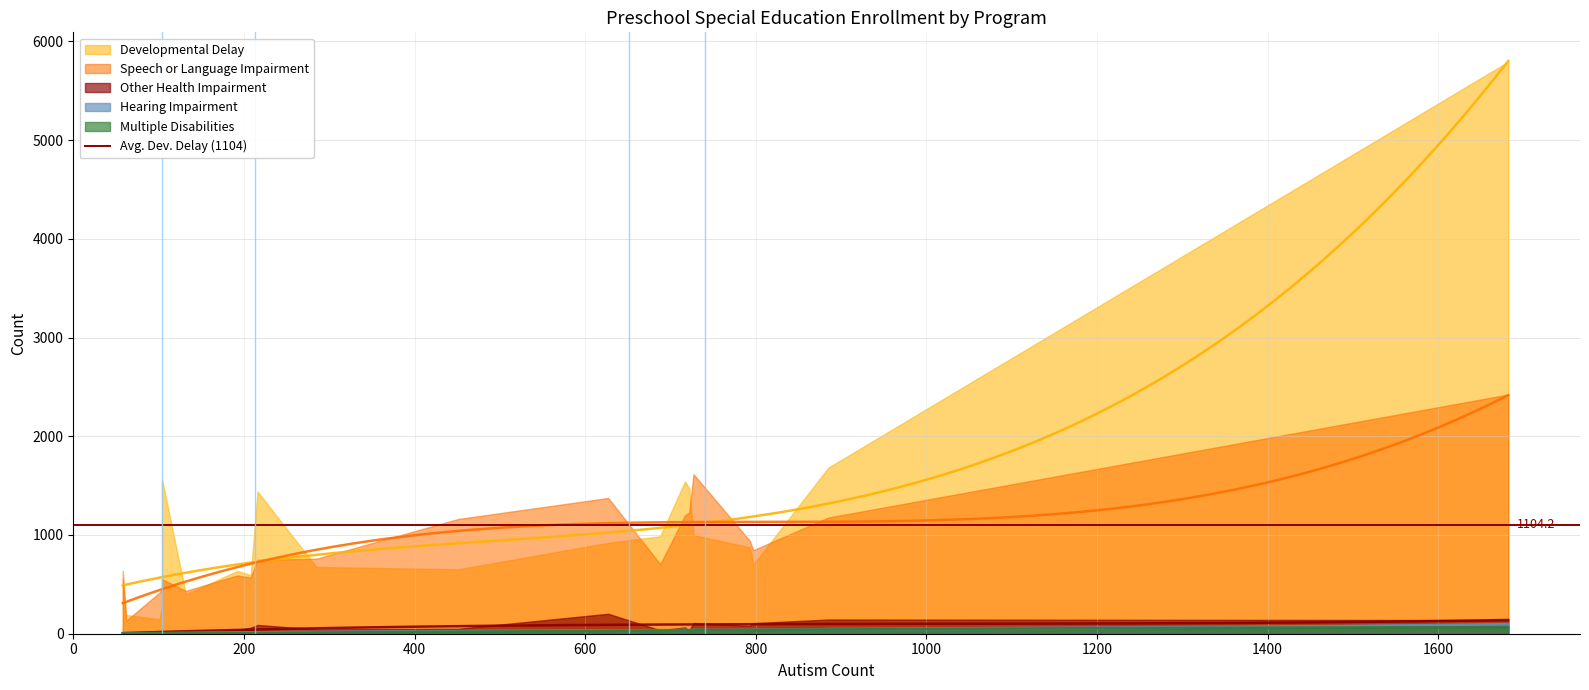

Reading right to left, list all the values displayed in this chart.

Autism: MONTGOMERY COUNTY IU 23=885	MIDWESTERN IU 4=192	LINCOLN IU 12=451	LANCASTER-LEBANON IU 13=727	INTERMEDIATE UNIT 1=285	HAZLETON AREA=208	ELWYN Philadelphia=1682	DELAWARE COUNTY IU 25=688	COLONIAL IU 20=104	CHESTER COUNTY IU 24=627	CARBON LEHIGH IU 21=216	CAPITAL AREA IU 15=793	BUCKS COUNTY IU 22=717	BLAST IU 17=132	BERKS COUNTY IU 14=797	BEAVER VALLEY IU 27=104	ARIN IU 28=101	APPALACHIA IU 8=58	ALTOONA AREA=62	ALLEGHENY IU 3=722
Developmental Delay: MONTGOMERY COUNTY IU 23=1682	MIDWESTERN IU 4=636	LINCOLN IU 12=652	LANCASTER-LEBANON IU 13=998	INTERMEDIATE UNIT 1=676	HAZLETON AREA=596	ELWYN Philadelphia=5794	DELAWARE COUNTY IU 25=988	COLONIAL IU 20=1565	CHESTER COUNTY IU 24=920	CARBON LEHIGH IU 21=1440	CAPITAL AREA IU 15=875	BUCKS COUNTY IU 22=1542	BLAST IU 17=397	BERKS COUNTY IU 14=699	BEAVER VALLEY IU 27=261	ARIN IU 28=146	APPALACHIA IU 8=555	ALTOONA AREA=190	ALLEGHENY IU 3=1472
Speech or Language Impairment: MONTGOMERY COUNTY IU 23=1177	MIDWESTERN IU 4=590	LINCOLN IU 12=1162	LANCASTER-LEBANON IU 13=1615	INTERMEDIATE UNIT 1=760	HAZLETON AREA=570	ELWYN Philadelphia=2423	DELAWARE COUNTY IU 25=704	COLONIAL IU 20=553	CHESTER COUNTY IU 24=1375	CARBON LEHIGH IU 21=749	CAPITAL AREA IU 15=941	BUCKS COUNTY IU 22=1198	BLAST IU 17=434	BERKS COUNTY IU 14=846	BEAVER VALLEY IU 27=447	ARIN IU 28=416	APPALACHIA IU 8=638	ALTOONA AREA=132	ALLEGHENY IU 3=1231
Other Health Impairment: MONTGOMERY COUNTY IU 23=144	MIDWESTERN IU 4=39	LINCOLN IU 12=50	LANCASTER-LEBANON IU 13=109	INTERMEDIATE UNIT 1=44	HAZLETON AREA=61	ELWYN Philadelphia=138	DELAWARE COUNTY IU 25=35	COLONIAL IU 20=3	CHESTER COUNTY IU 24=202	CARBON LEHIGH IU 21=89	CAPITAL AREA IU 15=80	BUCKS COUNTY IU 22=64	BLAST IU 17=1	BERKS COUNTY IU 14=107	BEAVER VALLEY IU 27=2	ARIN IU 28=18	APPALACHIA IU 8=15	ALTOONA AREA=13	ALLEGHENY IU 3=31
Hearing Impairment: MONTGOMERY COUNTY IU 23=60	MIDWESTERN IU 4=20	LINCOLN IU 12=25	LANCASTER-LEBANON IU 13=45	INTERMEDIATE UNIT 1=19	HAZLETON AREA=11	ELWYN Philadelphia=99	DELAWARE COUNTY IU 25=28	COLONIAL IU 20=4	CHESTER COUNTY IU 24=45	CARBON LEHIGH IU 21=17	CAPITAL AREA IU 15=29	BUCKS COUNTY IU 22=42	BLAST IU 17=12	BERKS COUNTY IU 14=17	BEAVER VALLEY IU 27=9	ARIN IU 28=4	APPALACHIA IU 8=4	ALTOONA AREA=1	ALLEGHENY IU 3=39
Multiple Disabilities: MONTGOMERY COUNTY IU 23=51	MIDWESTERN IU 4=12	LINCOLN IU 12=25	LANCASTER-LEBANON IU 13=57	INTERMEDIATE UNIT 1=7	HAZLETON AREA=6	ELWYN Philadelphia=65	DELAWARE COUNTY IU 25=23	COLONIAL IU 20=0	CHESTER COUNTY IU 24=37	CARBON LEHIGH IU 21=4	CAPITAL AREA IU 15=26	BUCKS COUNTY IU 22=57	BLAST IU 17=3	BERKS COUNTY IU 14=27	BEAVER VALLEY IU 27=5	ARIN IU 28=9	APPALACHIA IU 8=0	ALTOONA AREA=0	ALLEGHENY IU 3=17